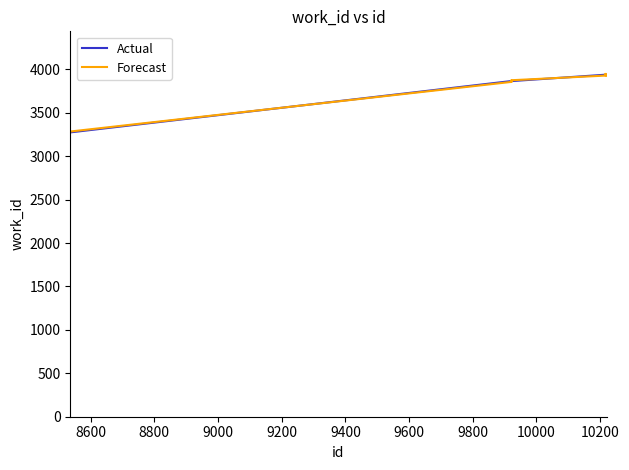

What is the highest value of the Forecast series?

3949